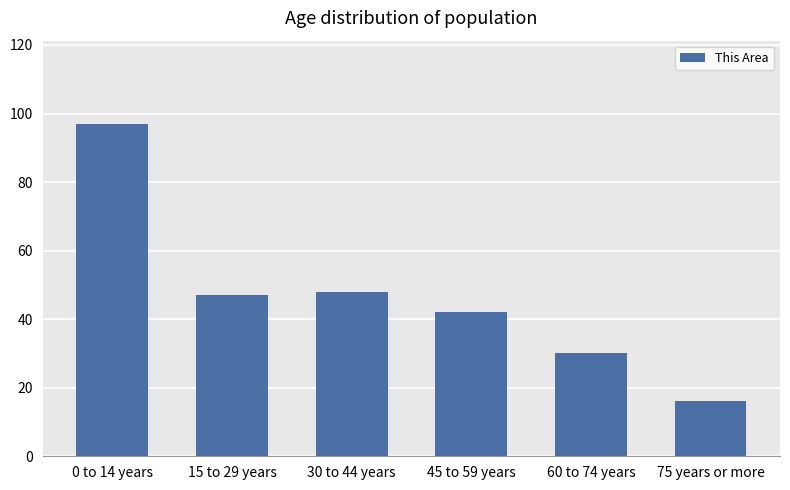

How many data points are less than 47?

3